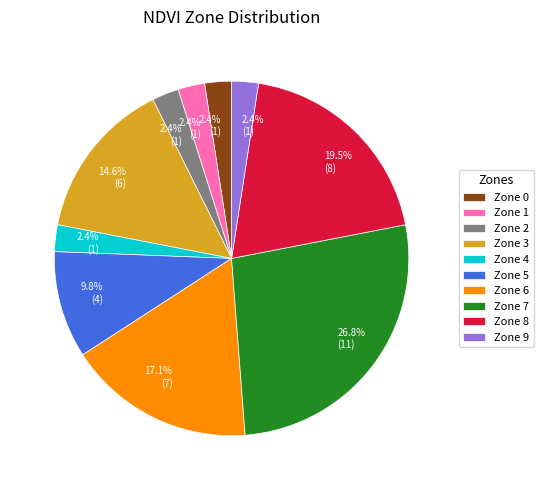

What percentage is NOT represented by Zone 4?

97.6%